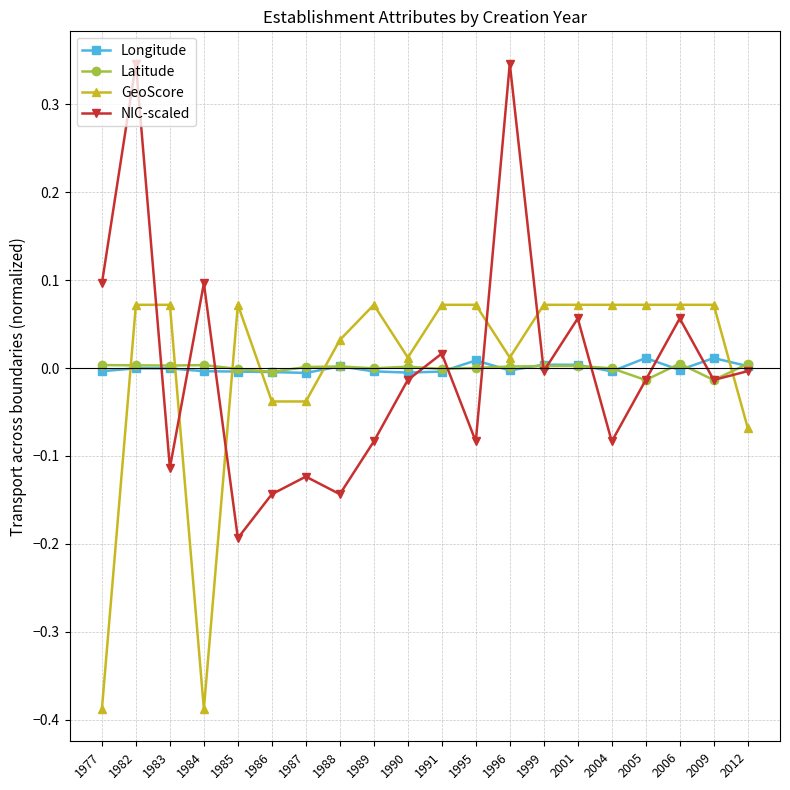

True or false: GeoScore has a value of 0.1 at 2009.

True